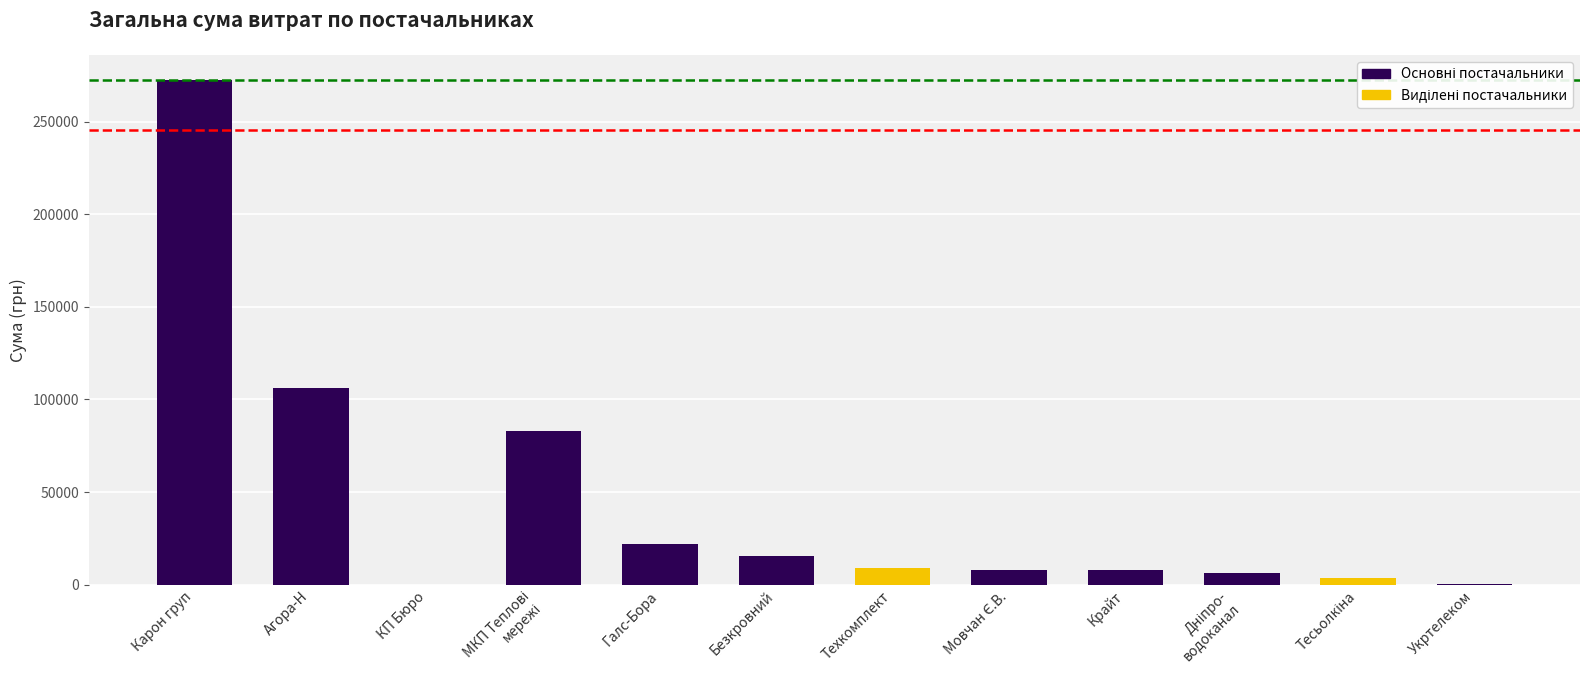

The chart shows a value of 106147.3 at Агора-Н. True or false?

True